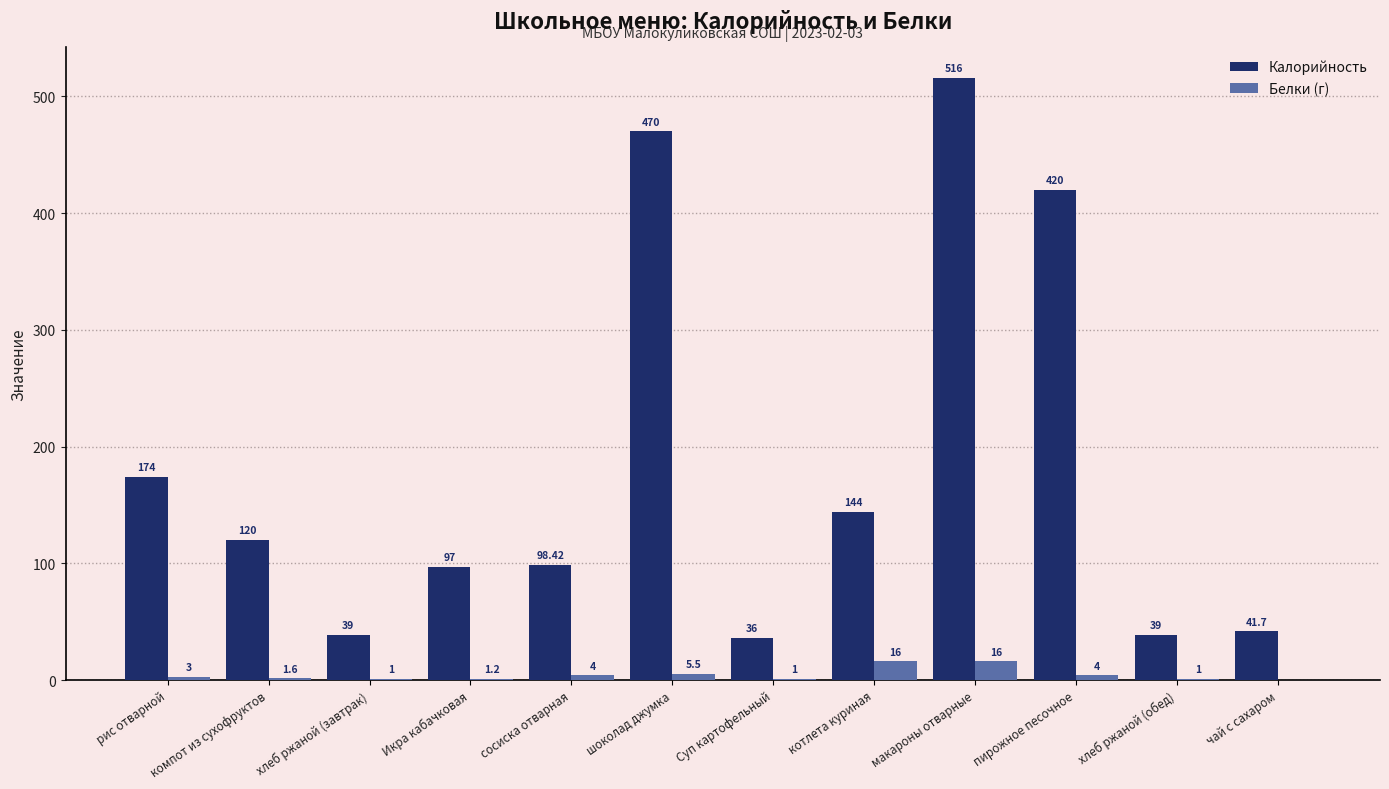

What is the maximum value for Калорийность?

516.0